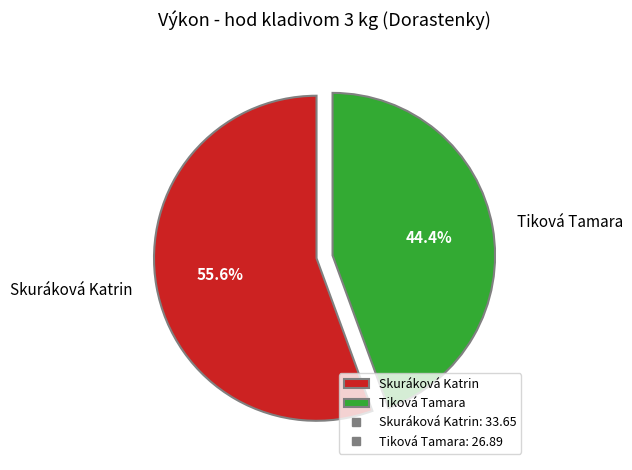

What is the ratio of the value at Tiková Tamara to the value at Skuráková Katrin?

0.8